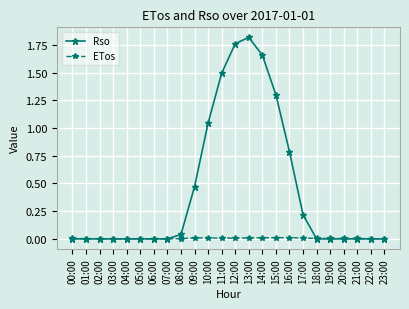

List the series in order of their overall mean, highest first.

Rso, ETos